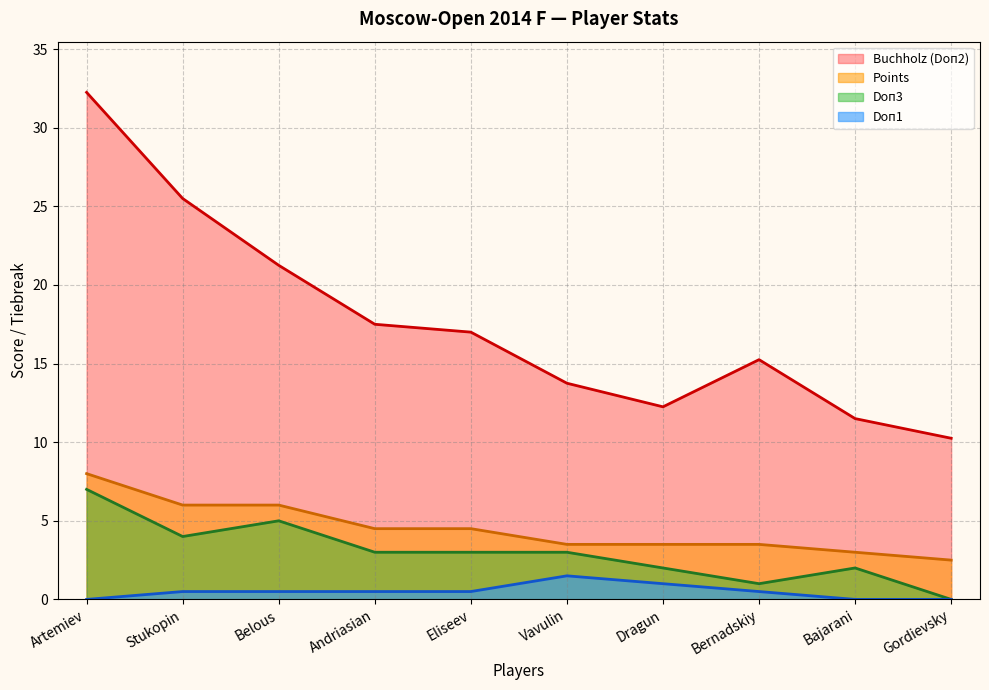

What is the difference between the highest and lowest values at Bajarani?

11.5